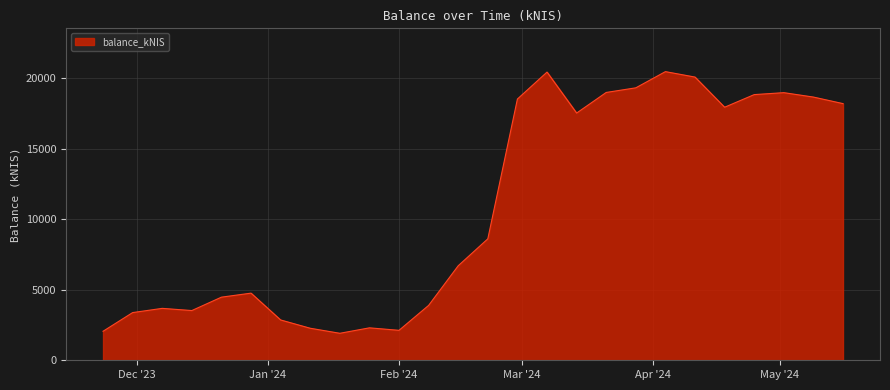

What is the minimum value shown in the chart?

1913.9